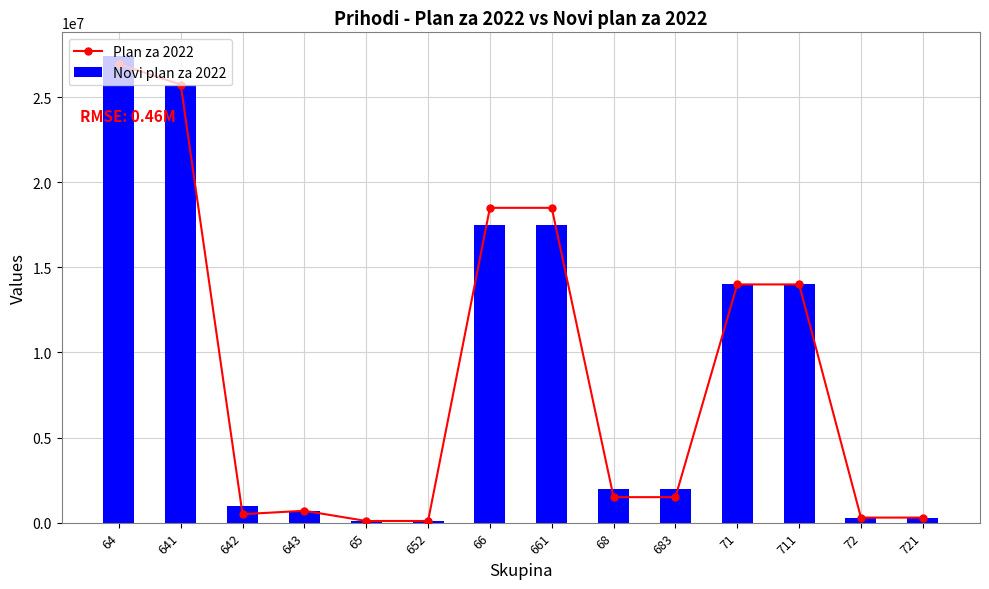

Which series has the widest spread of values?

Novi plan za 2022